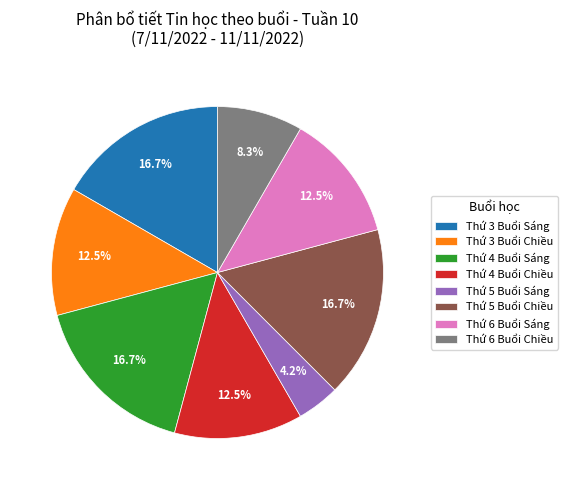

How much of the chart is everything except Thứ 6 Buổi Sáng?

87.5%